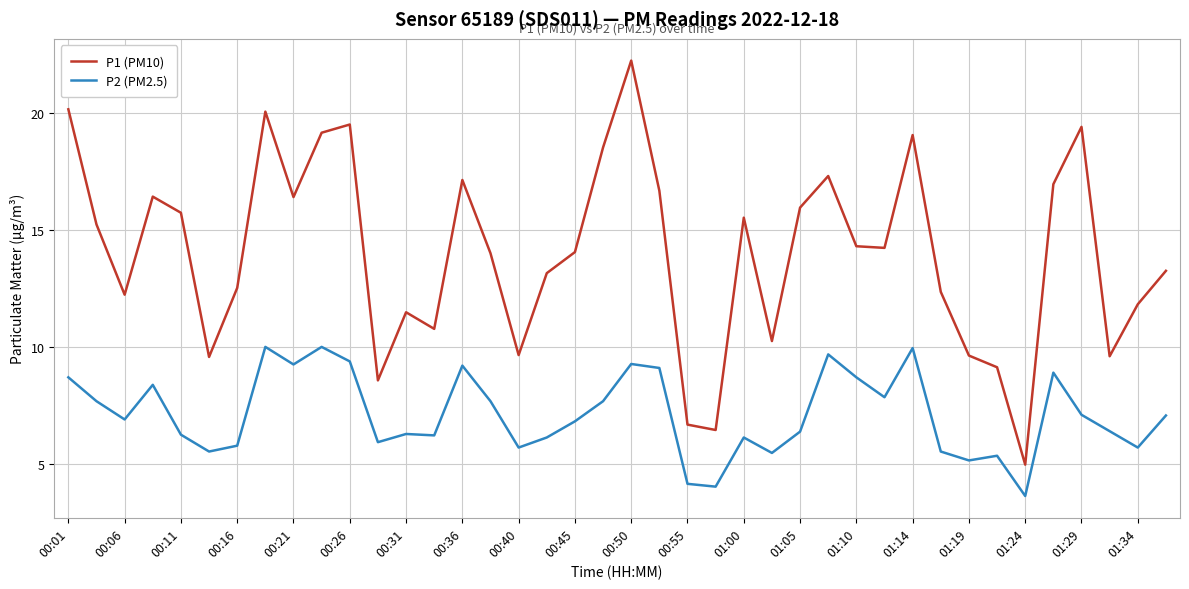

Which series has the largest total across all categories?

P1 (PM10)